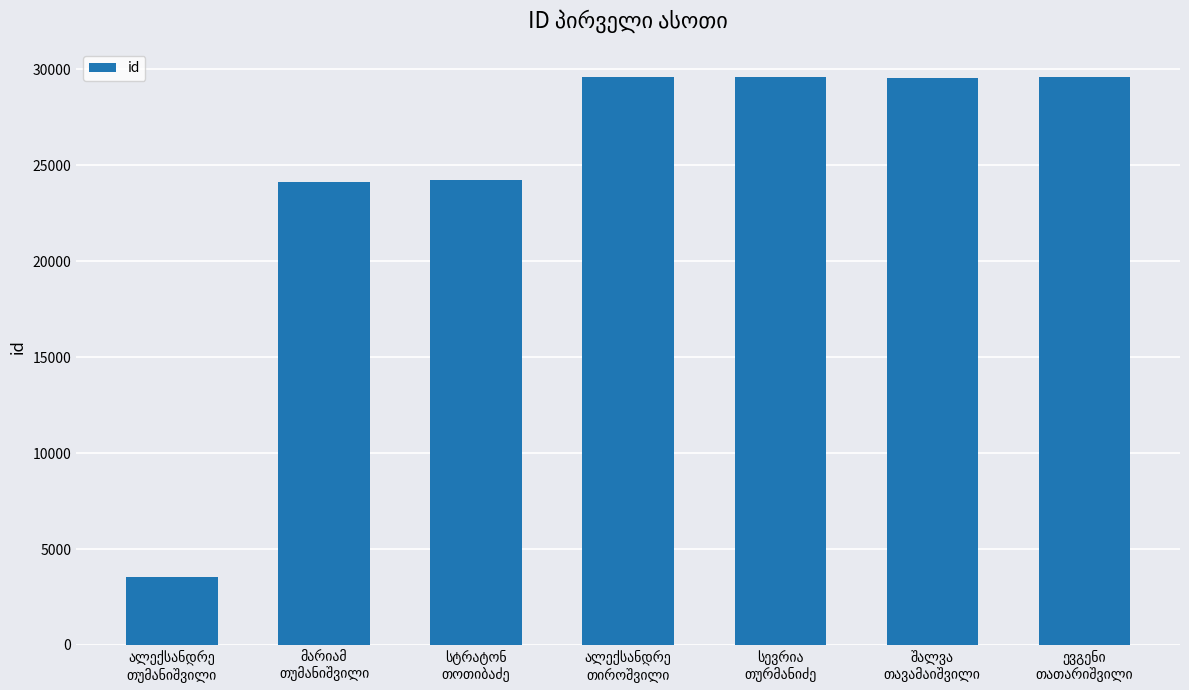

What is the maximum value shown in the chart?

29590